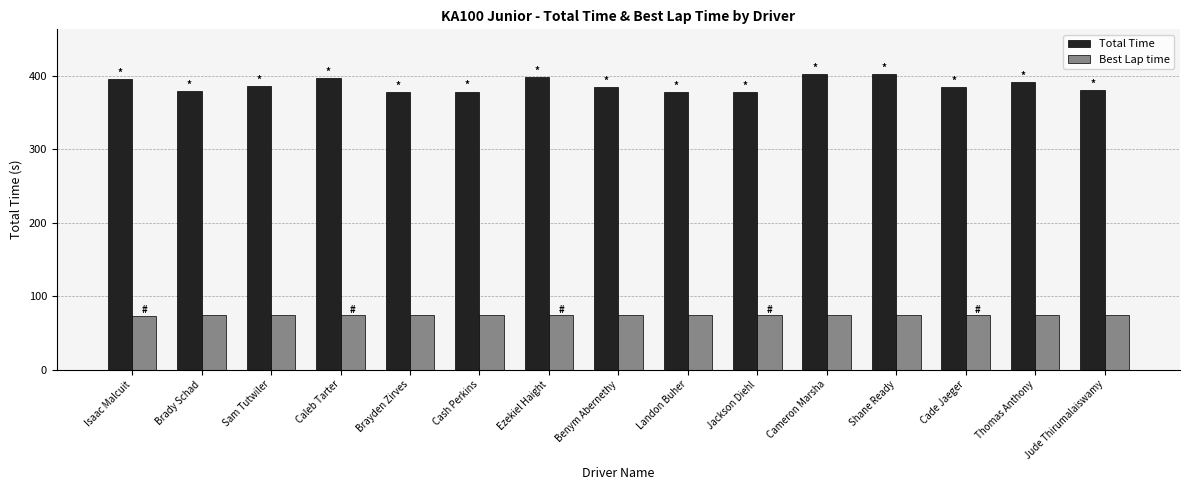

Are the bars horizontal?

No